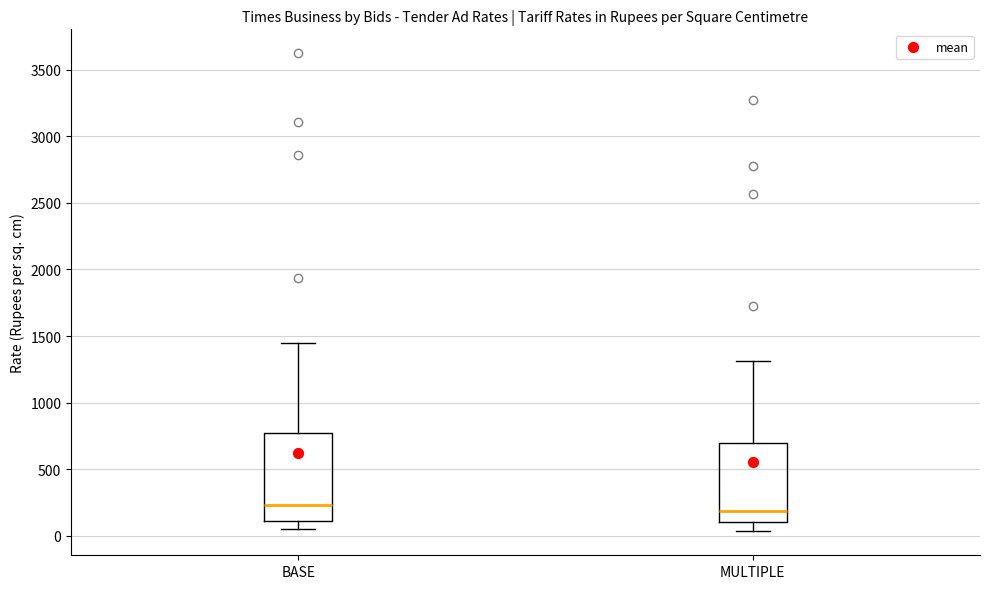

Reading left to right, transcribe this box plot: for each box, give where its median line is, the range the box spans, and where its two whiskers end, as read against the y-axis. The values are not printed on the chart, so give them approximately, as read against the axis.

BASE: median 250, box 100 to 750, whiskers 50 to 1450
MULTIPLE: median 200, box 100 to 700, whiskers 50 to 1300